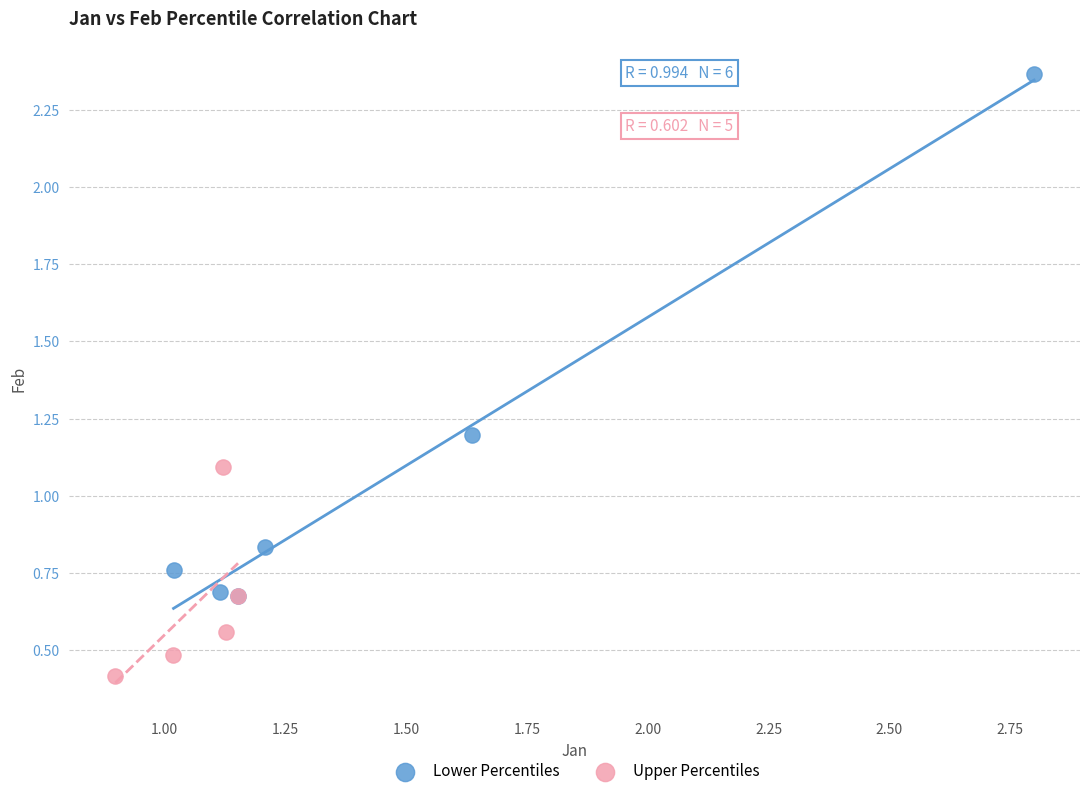

Which series has the widest spread of Y values?

Lower Percentiles